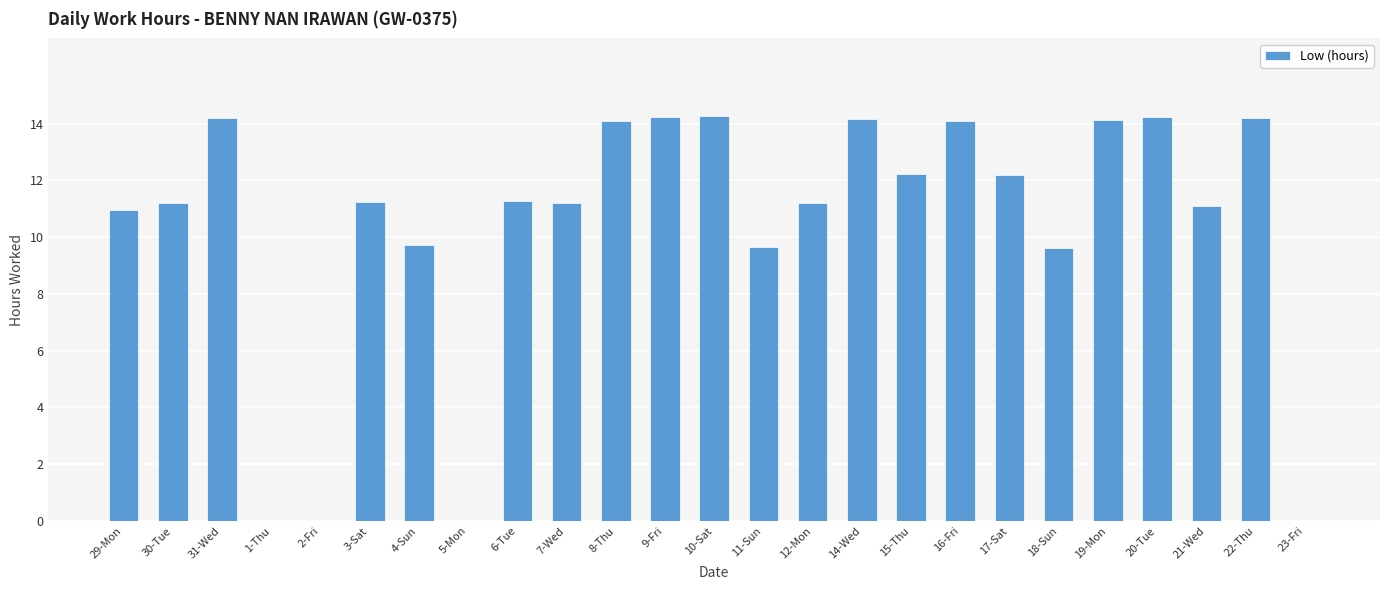

The chart shows a value of 12.2 at 15-Thu. True or false?

True